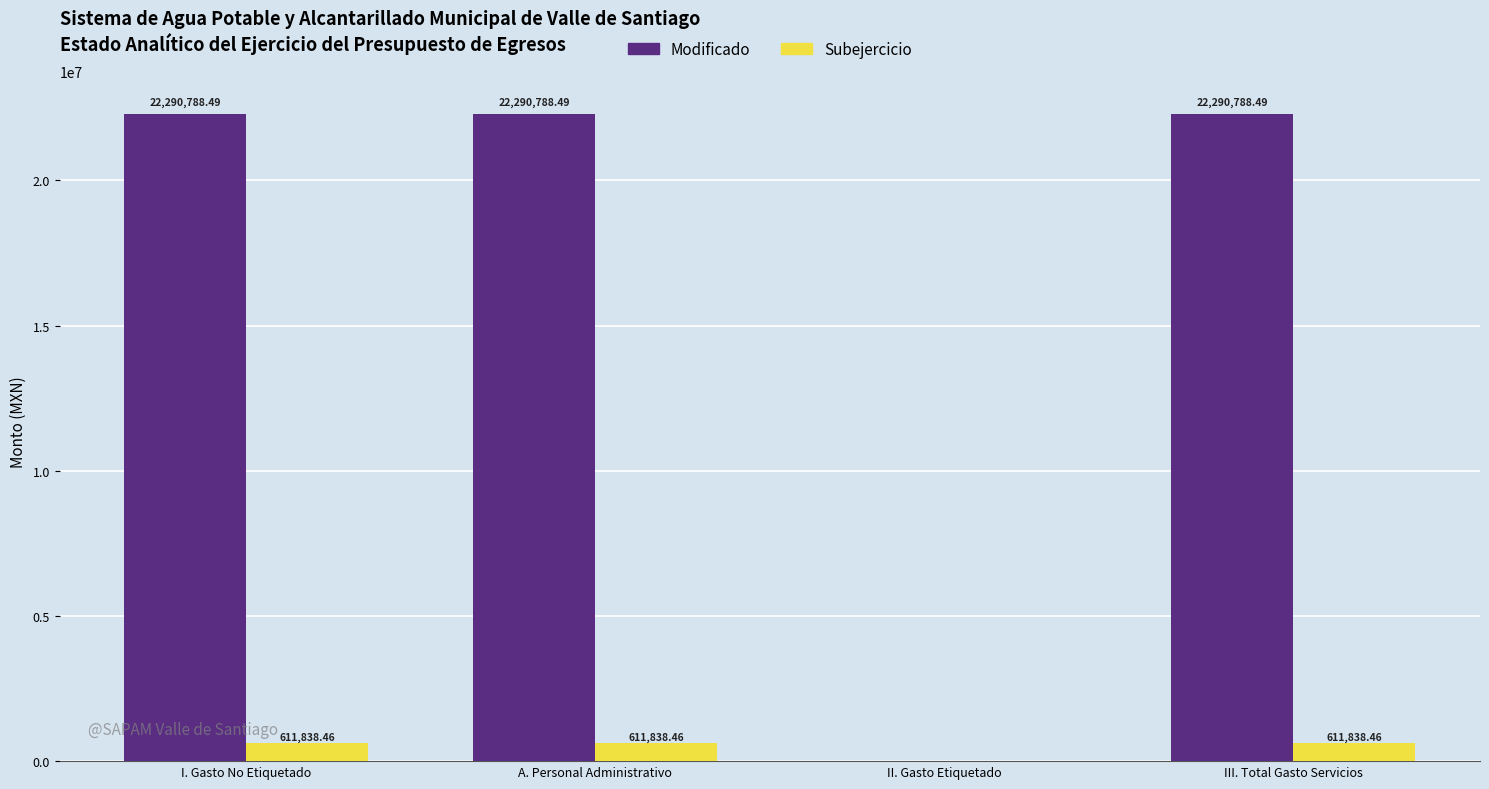

What is the average value of the Modificado series?

16718091.4